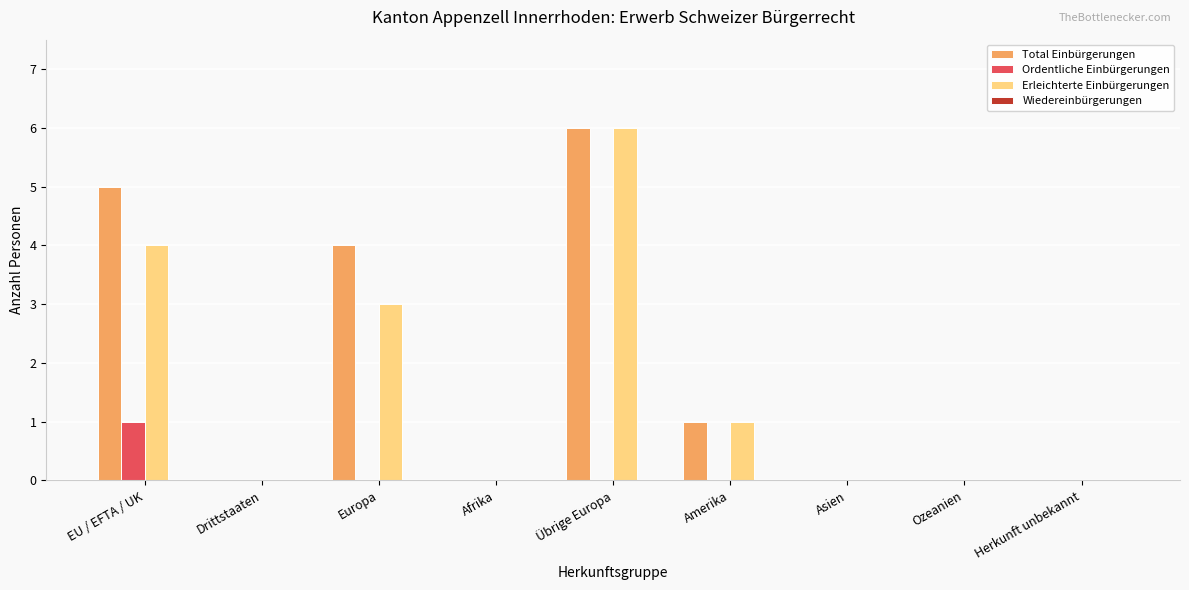

What is the greatest value displayed?

6